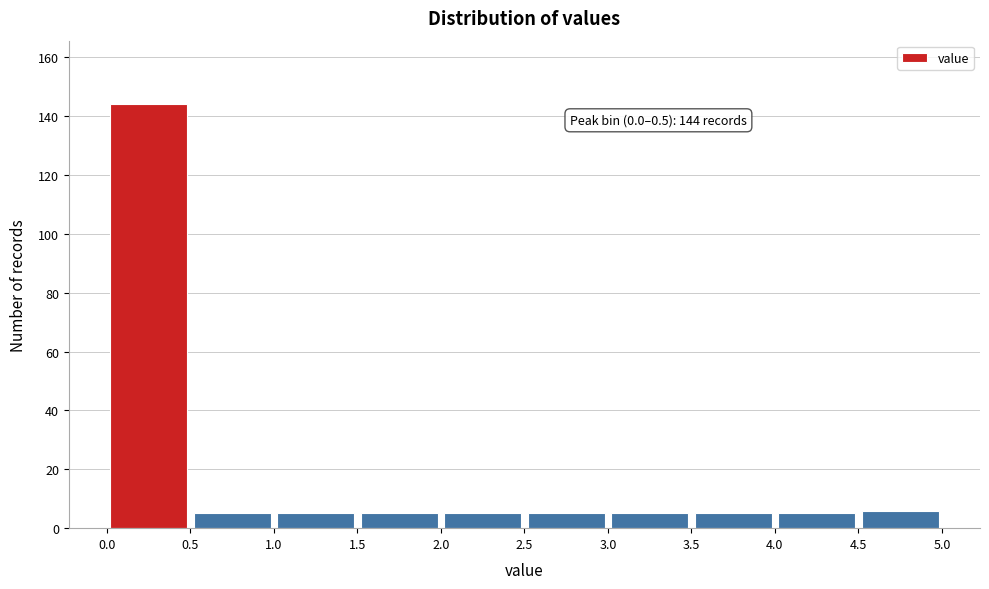

Over which range of the x-axis is the bar tallest?

0.0 to 0.5